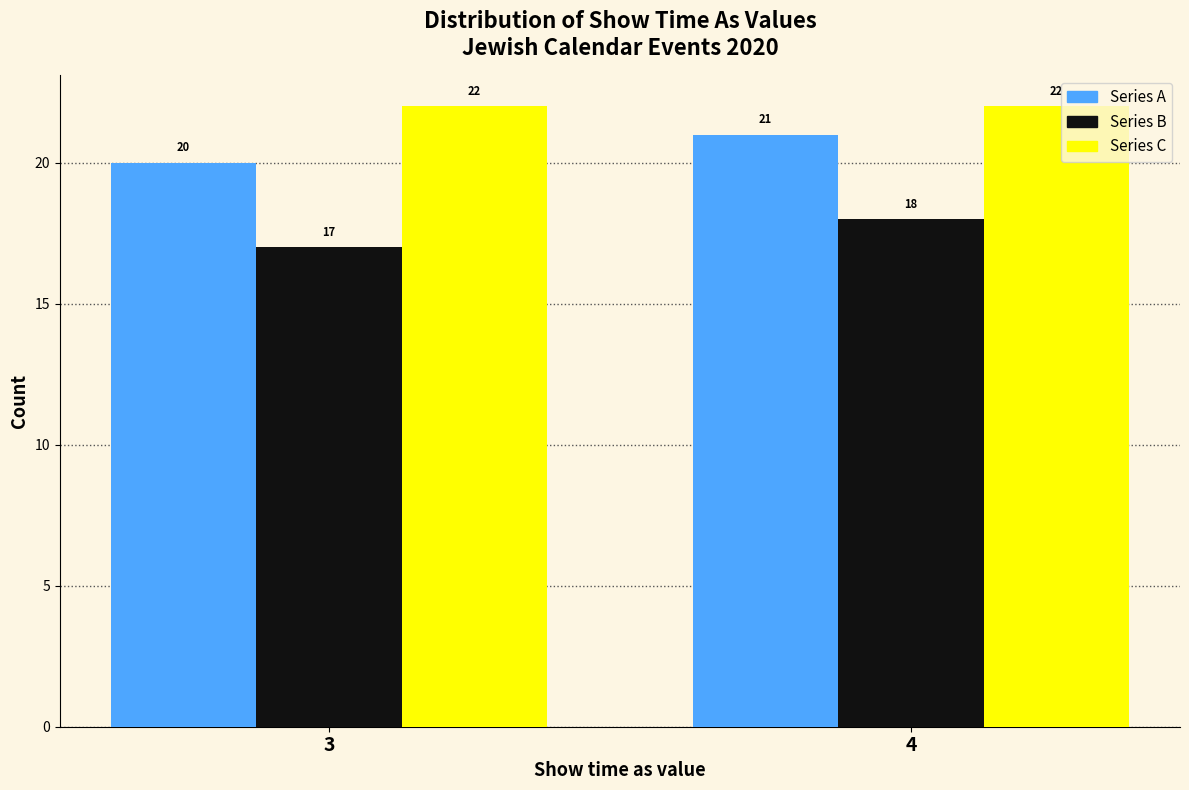

Reading left to right, extract all data points from this chart.

Series A: 20	21
Series B: 17	18
Series C: 22	22